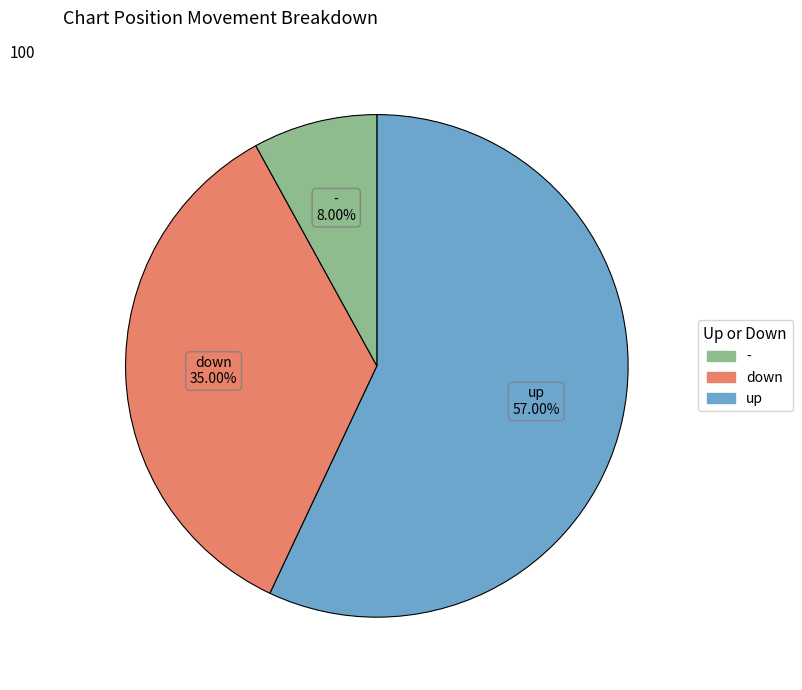

To the nearest percent, what is the average slice percentage?

33%